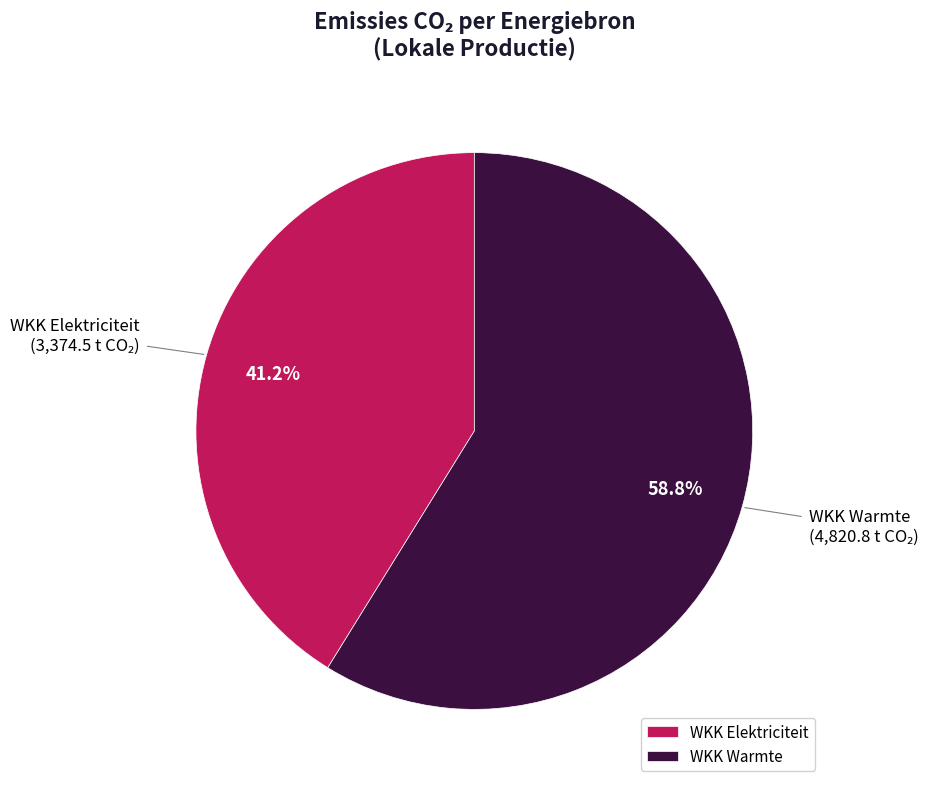

What portion of the pie excludes WKK Warmte?

41.2%